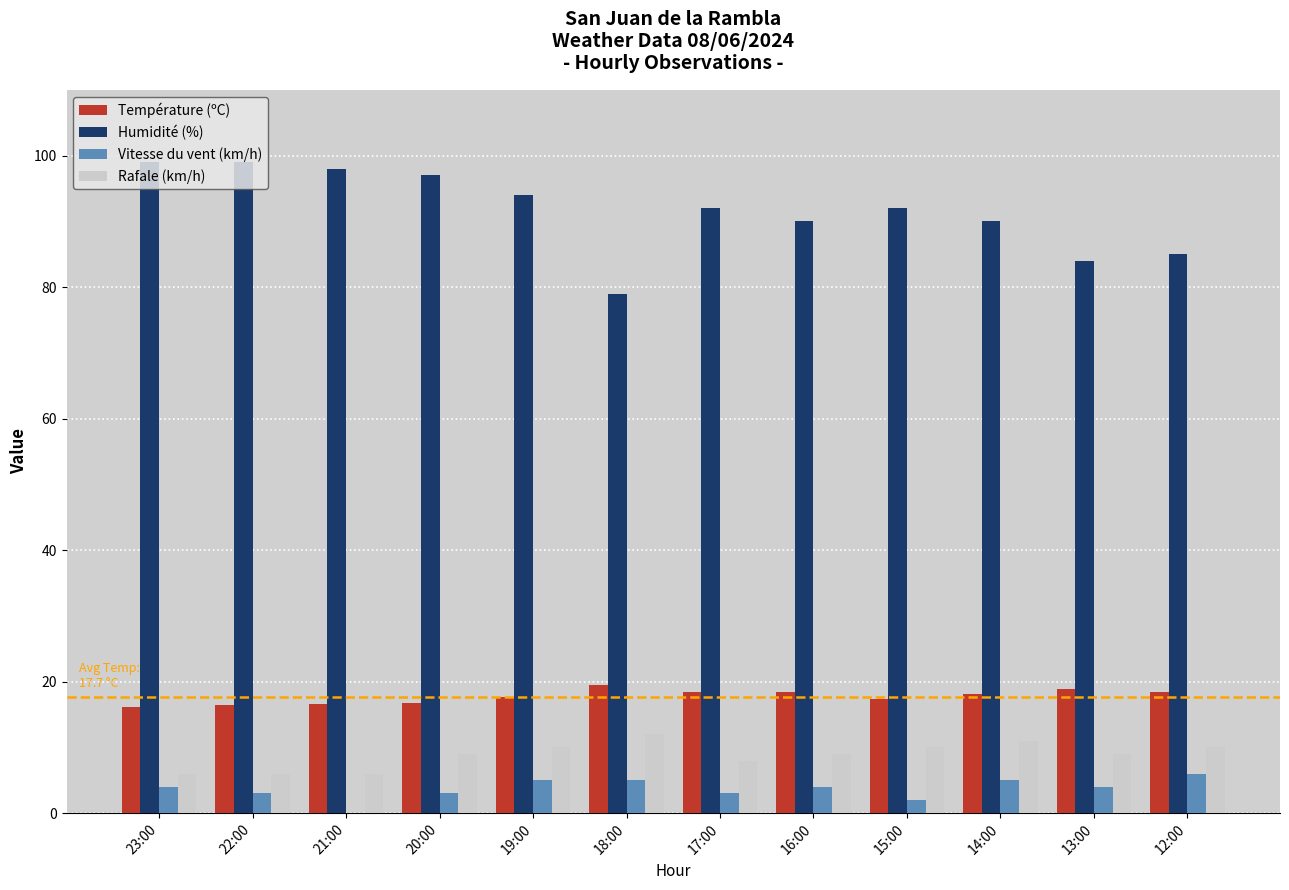

Does the chart contain stacked bars?

No